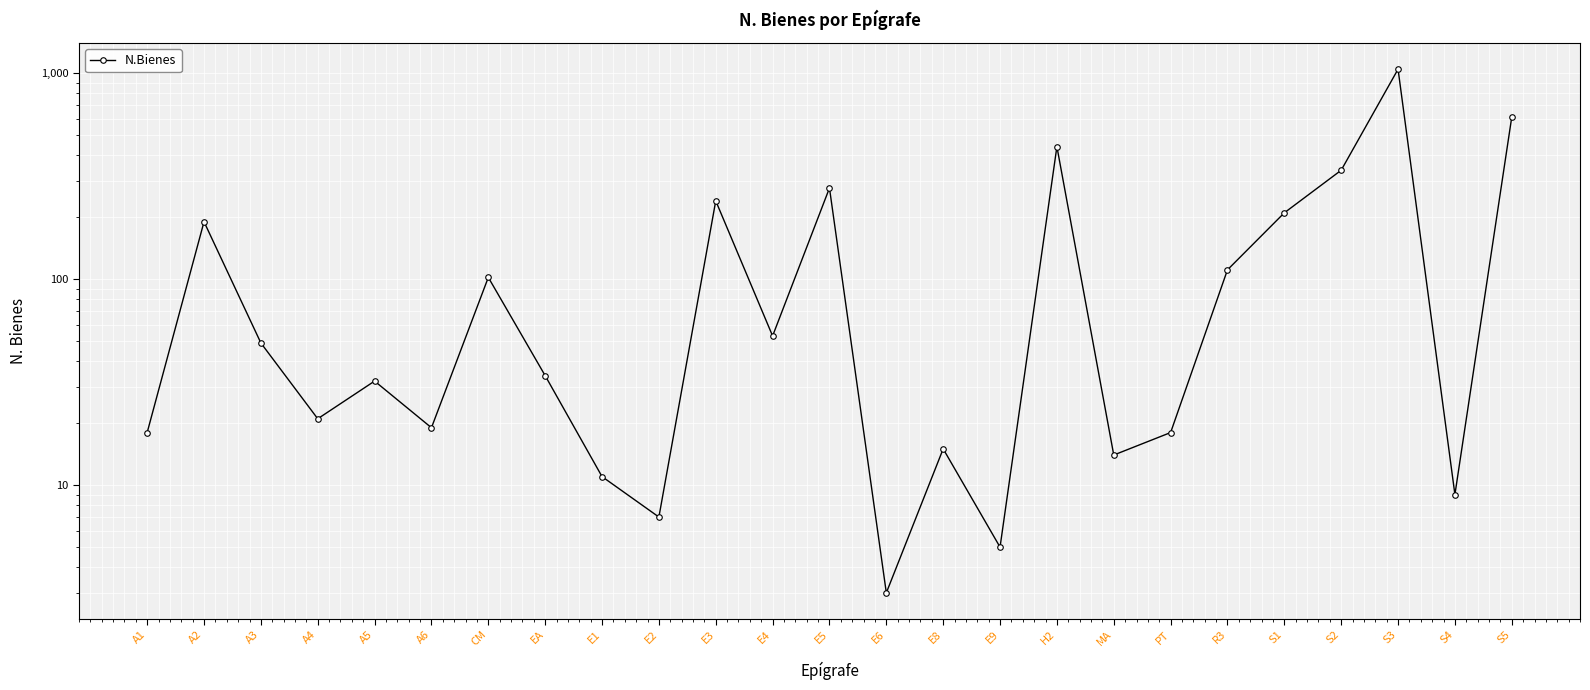

True or false: the data shows 338 at S2.

True